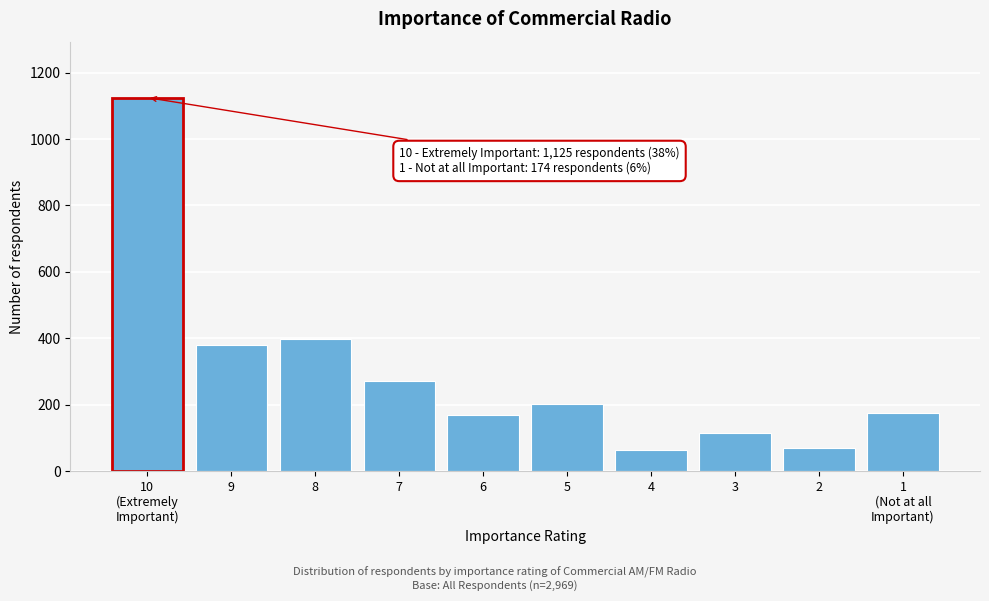

What is the greatest value displayed?

1125